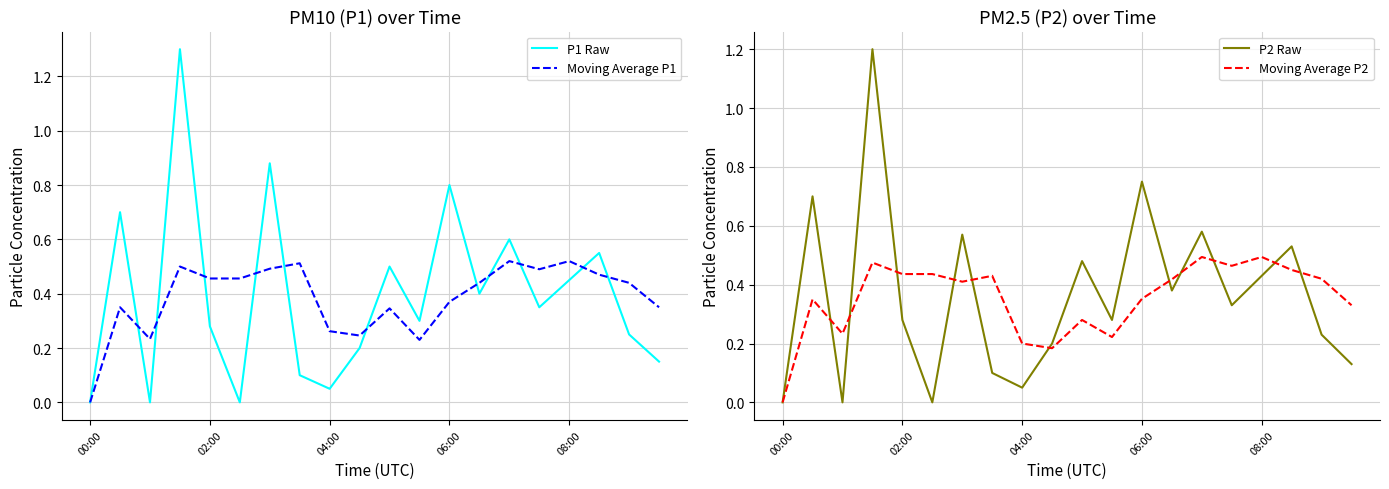

At which label does Moving Average P1 reach its minimum?

00:00